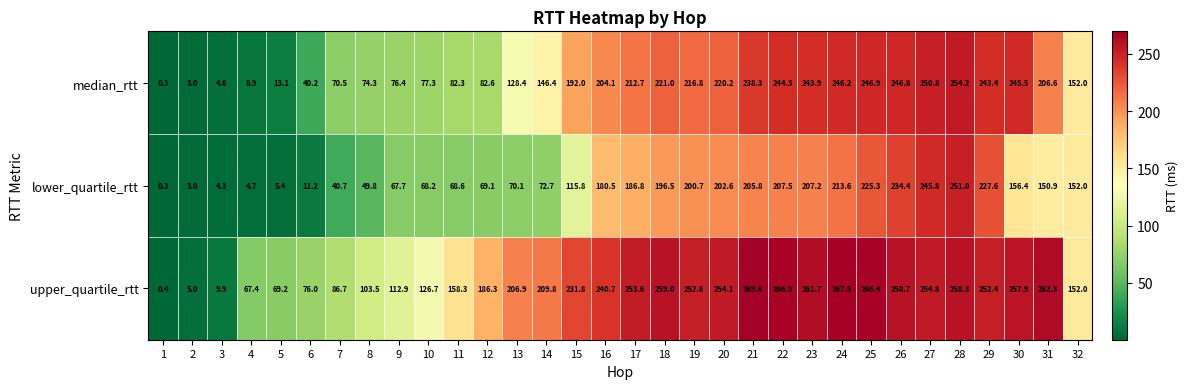

Rank the series by their average value, from highest to lowest.

upper_quartile_rtt, median_rtt, lower_quartile_rtt